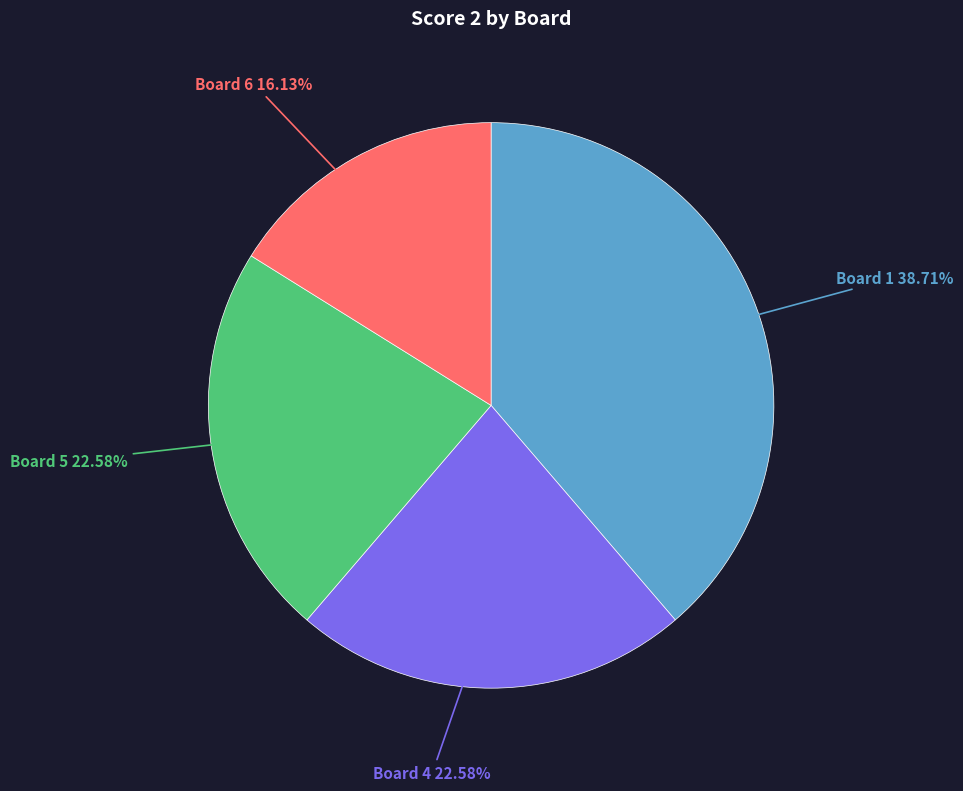

Is there a majority slice in this chart?

No